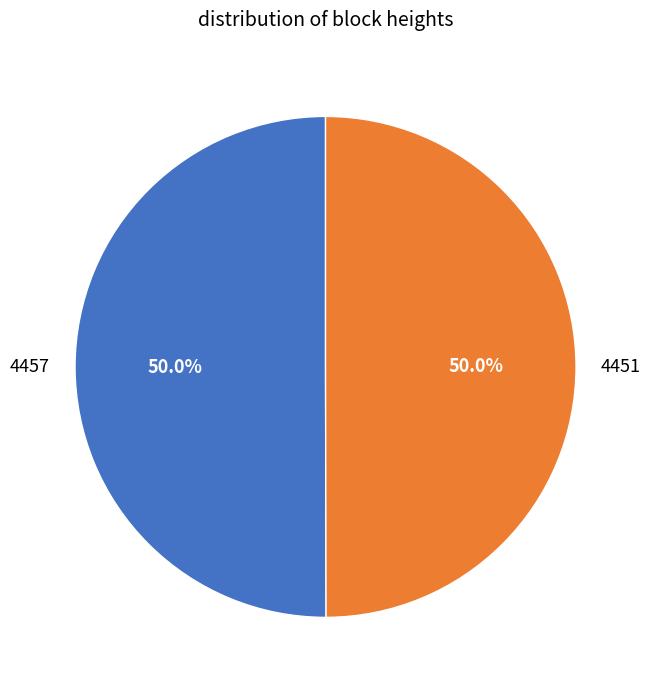

What percentage is the 4457 slice, to the nearest percent?

50%